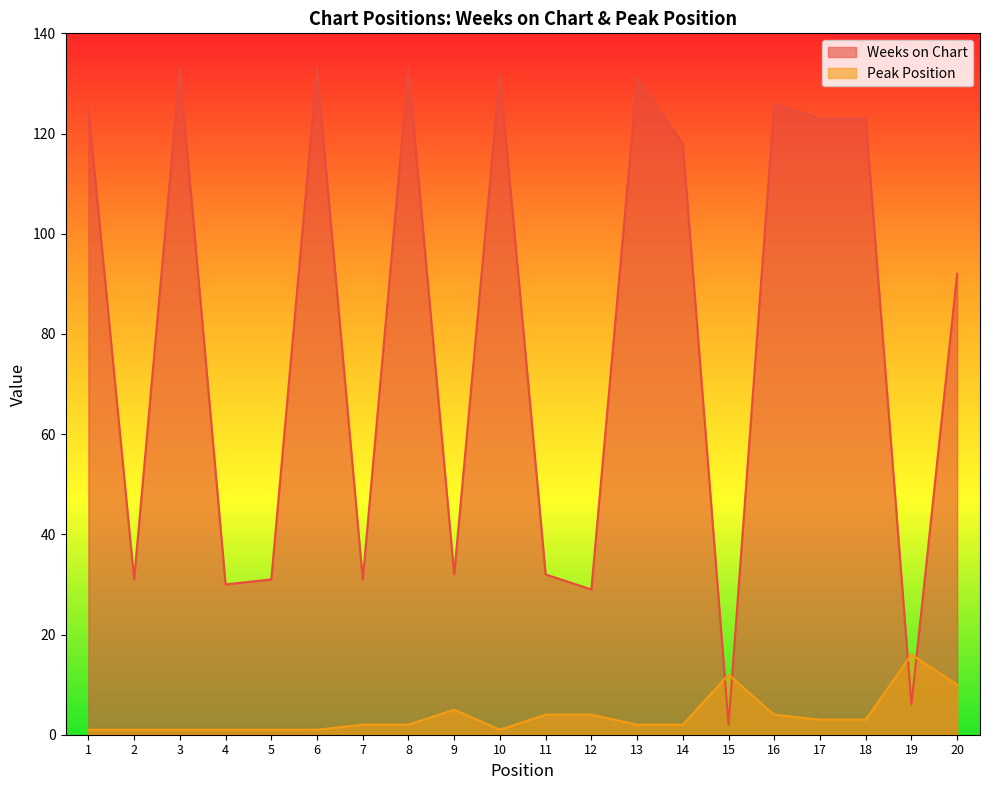

What is the highest value of the Weeks on Chart series?

133